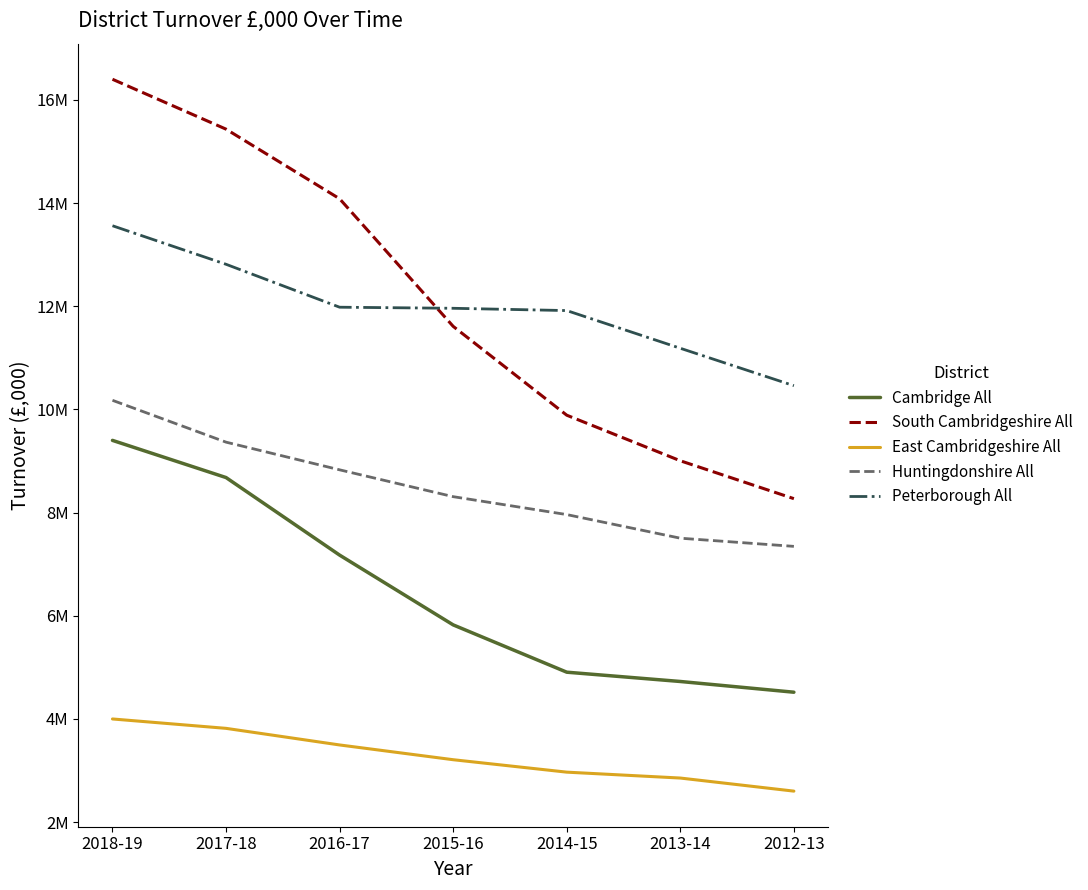

True or false: East Cambridgeshire All has a value of 3816006 at 2017-18.

True